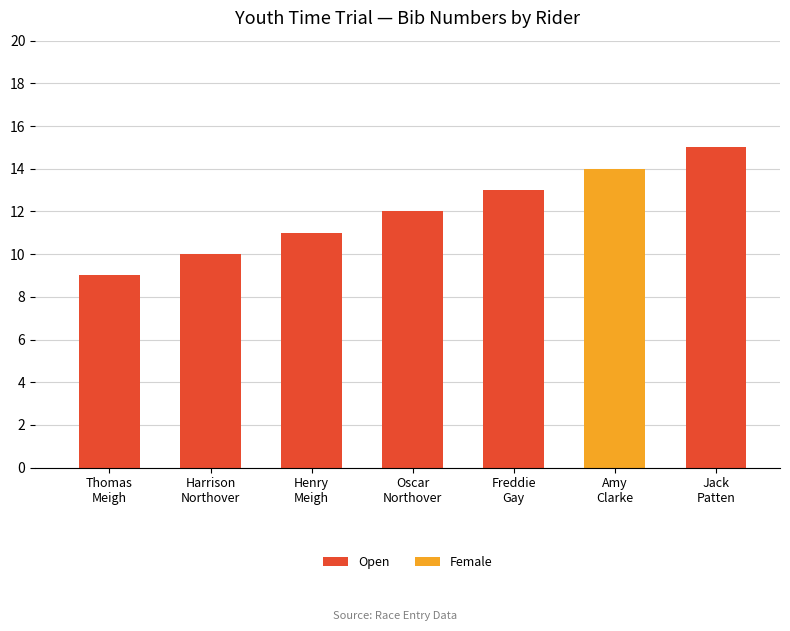

What is the value of the 1st bar from the left?

9